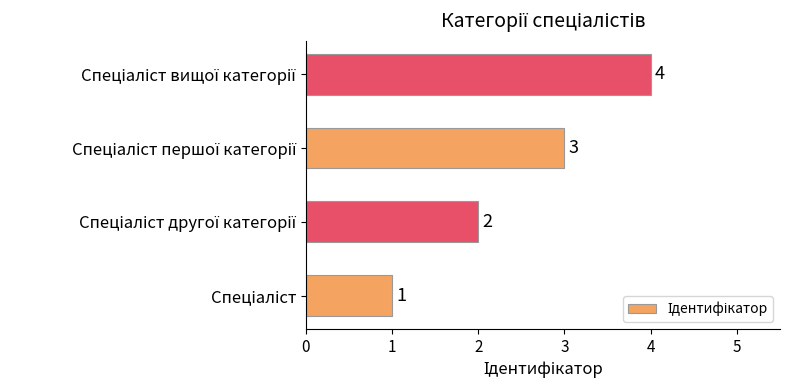

What is the maximum value shown in the chart?

4